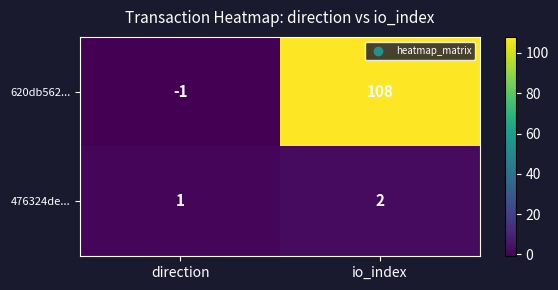

Rank the series at direction from highest to lowest value.

476324de..., 620db562...